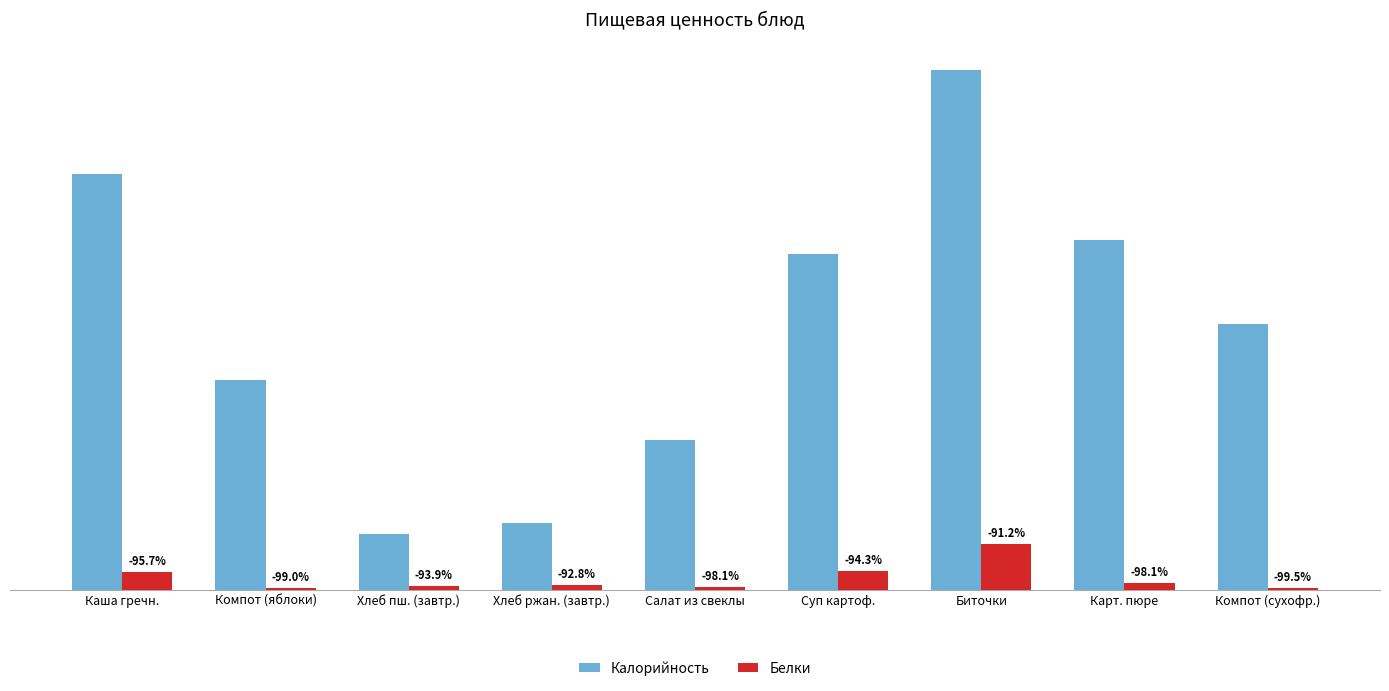

What are all the series names shown in the legend?

Калорийность, Белки